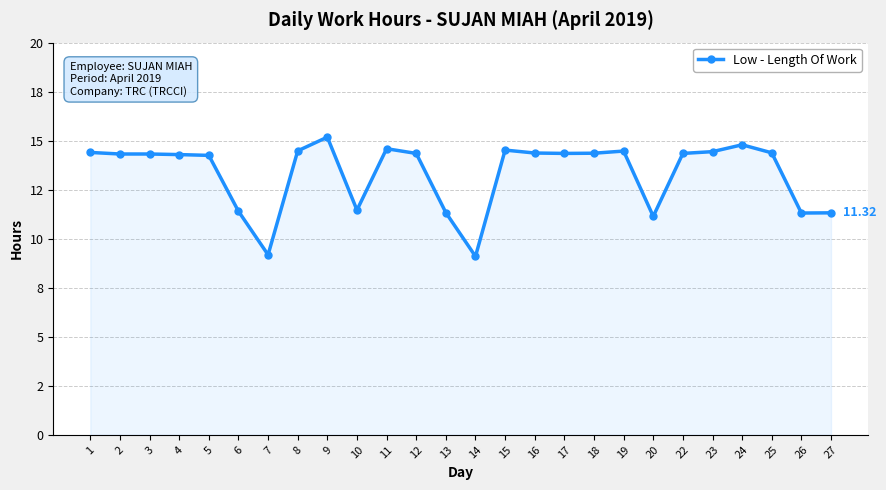

What is the value of the 2nd point from the left?

14.3